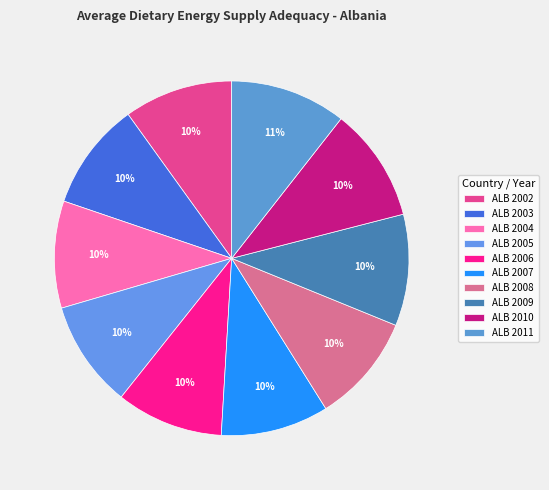

Between ALB 2008 and ALB 2004, which is larger?

ALB 2008